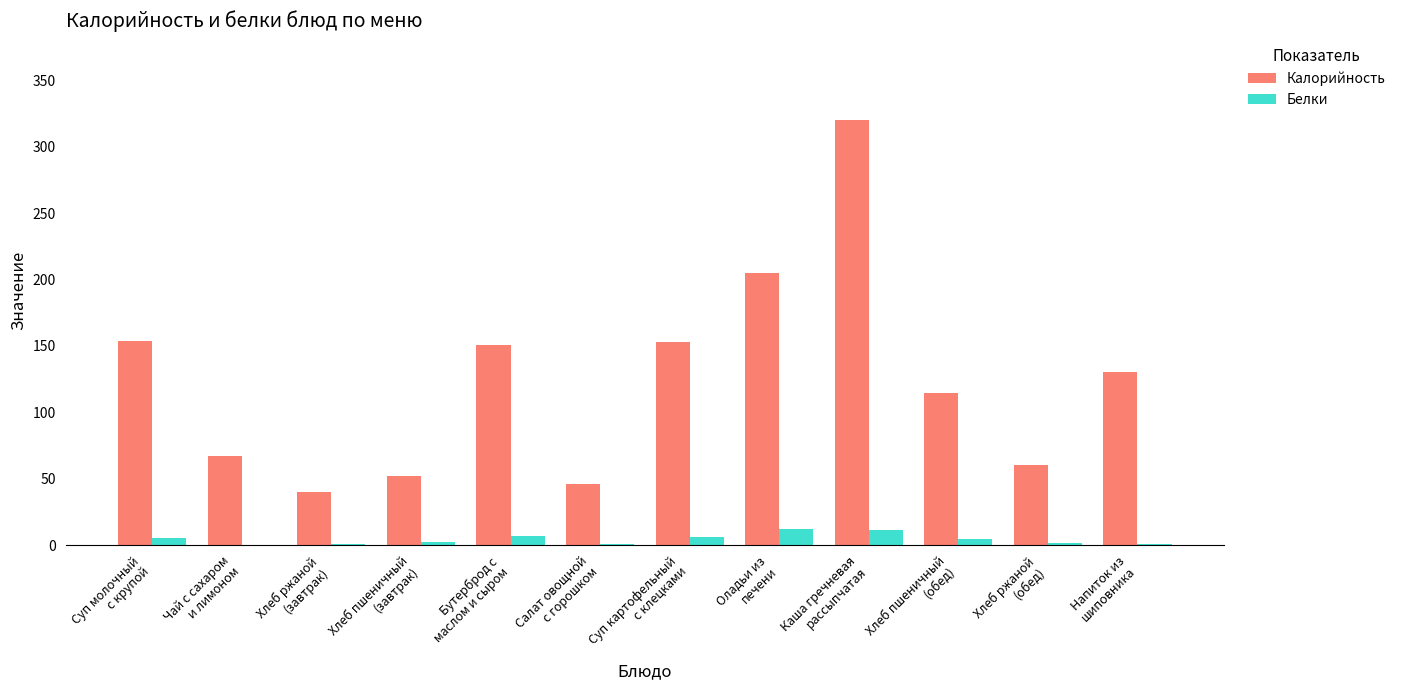

Which series has the largest total across all categories?

Калорийность